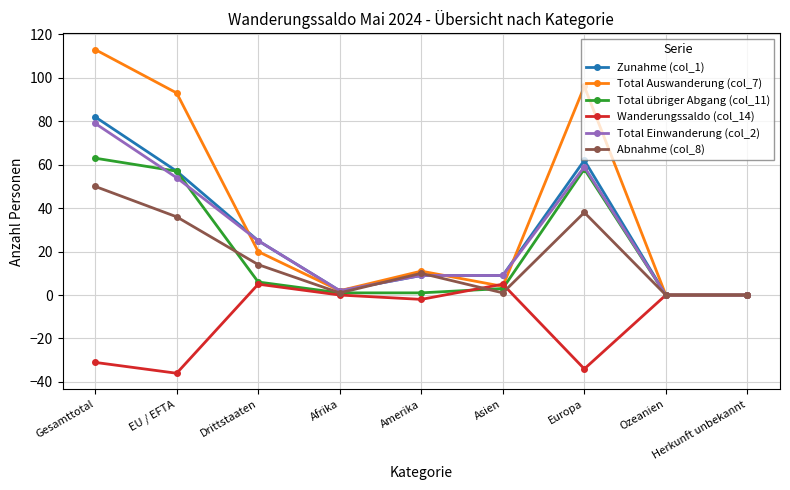

What is the difference between the maximum and minimum values in the Wanderungssaldo (col_14) series?

41